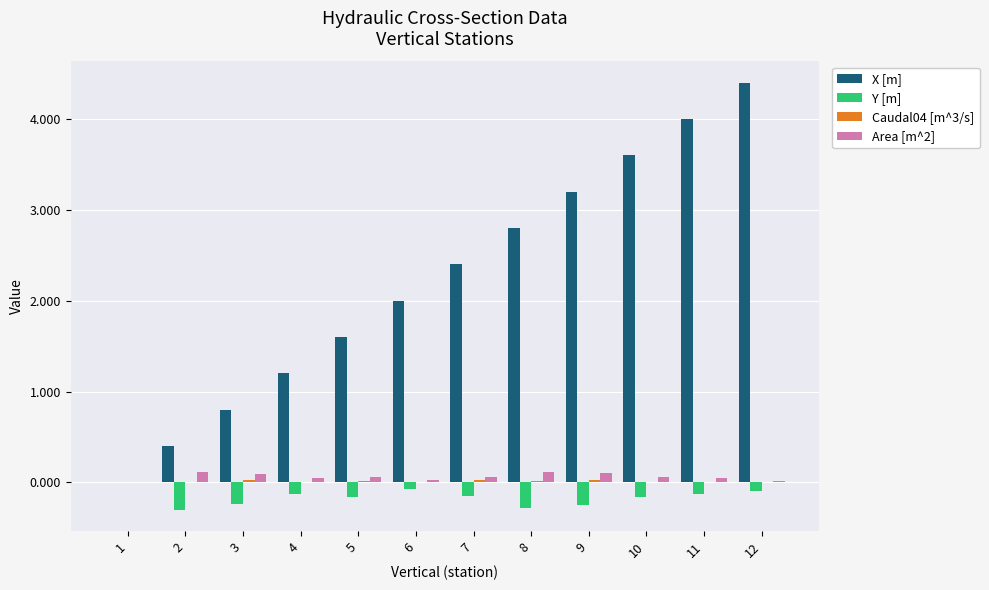

Which series changed the most between 4 and 7?

X [m]